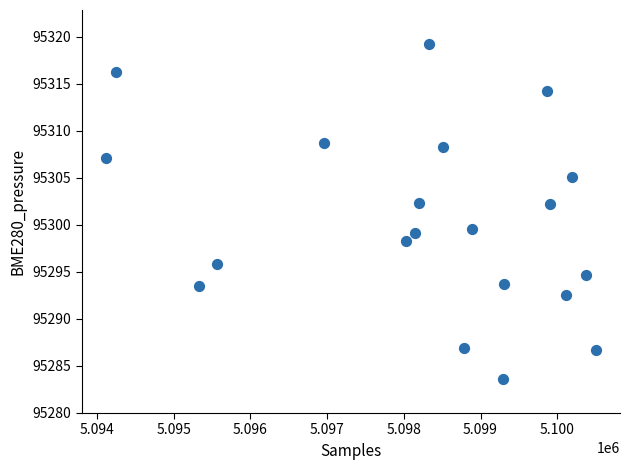

What is the range of X values (max minus min)?

6381.0